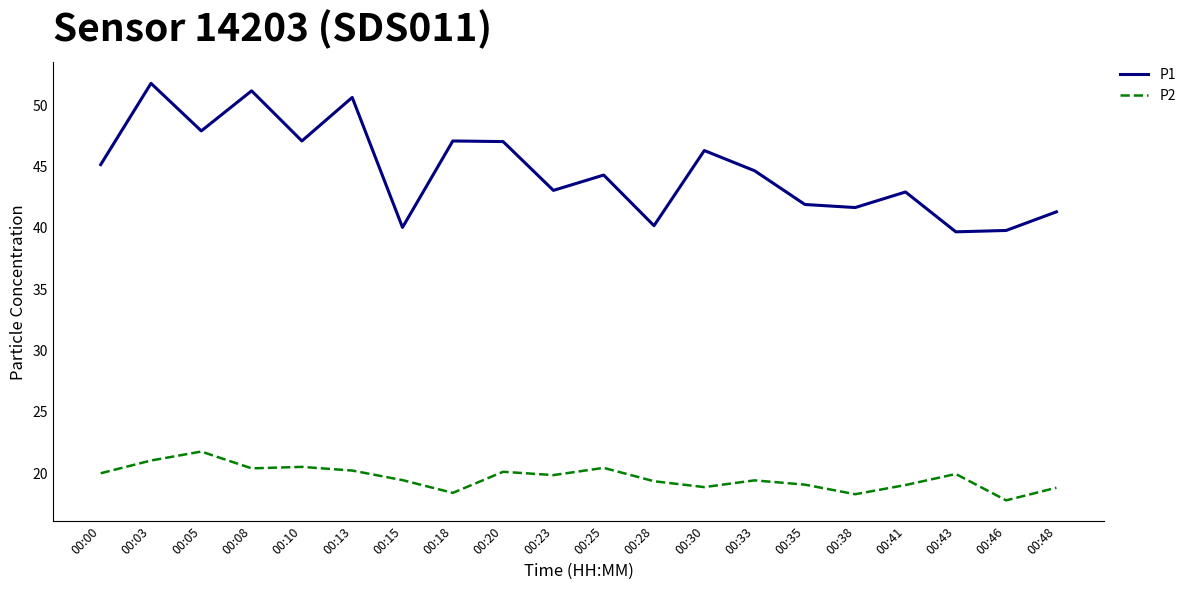

How many lines are shown in the chart?

2